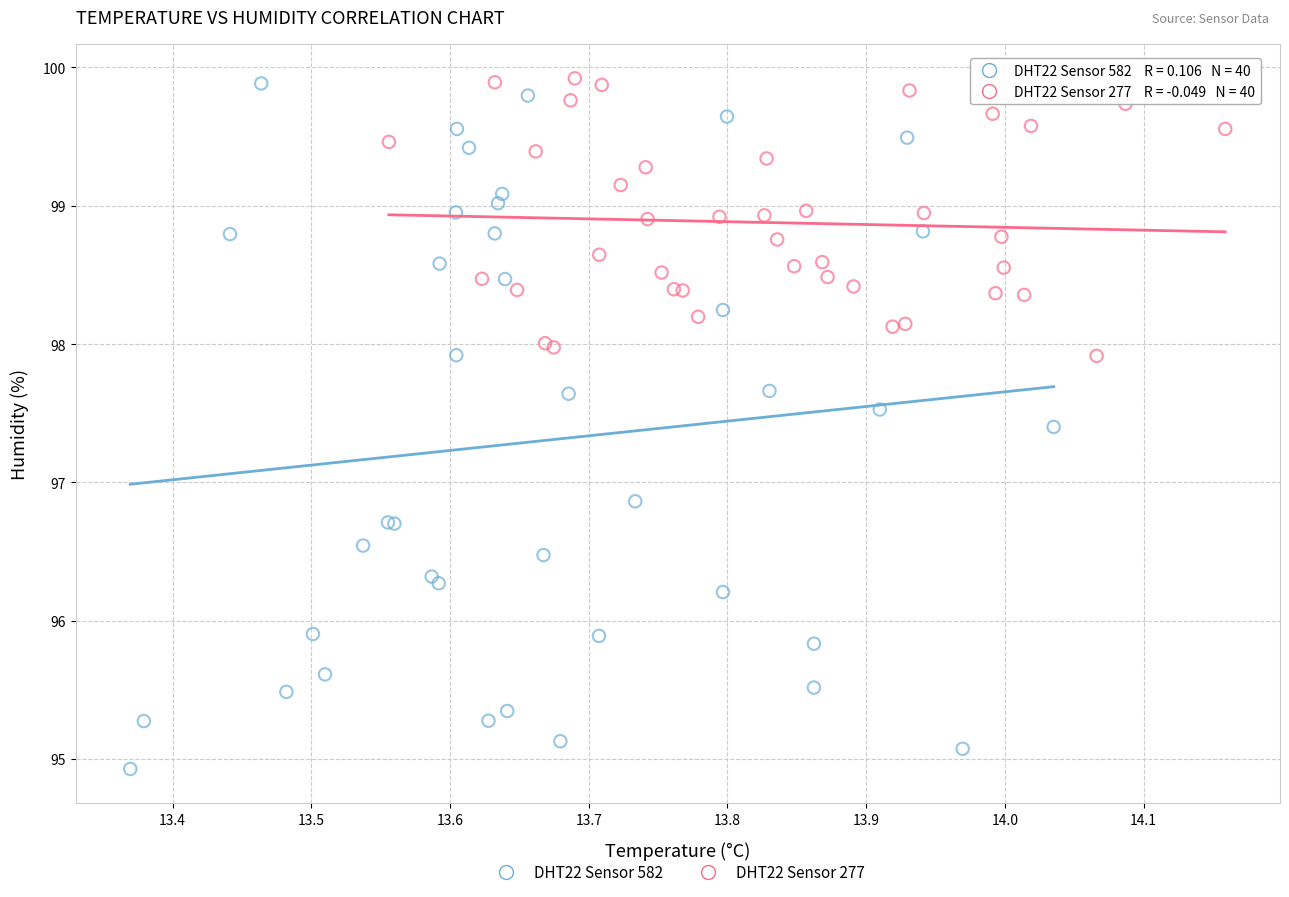

Which series contains the lowest Y value?

DHT22 Sensor 582